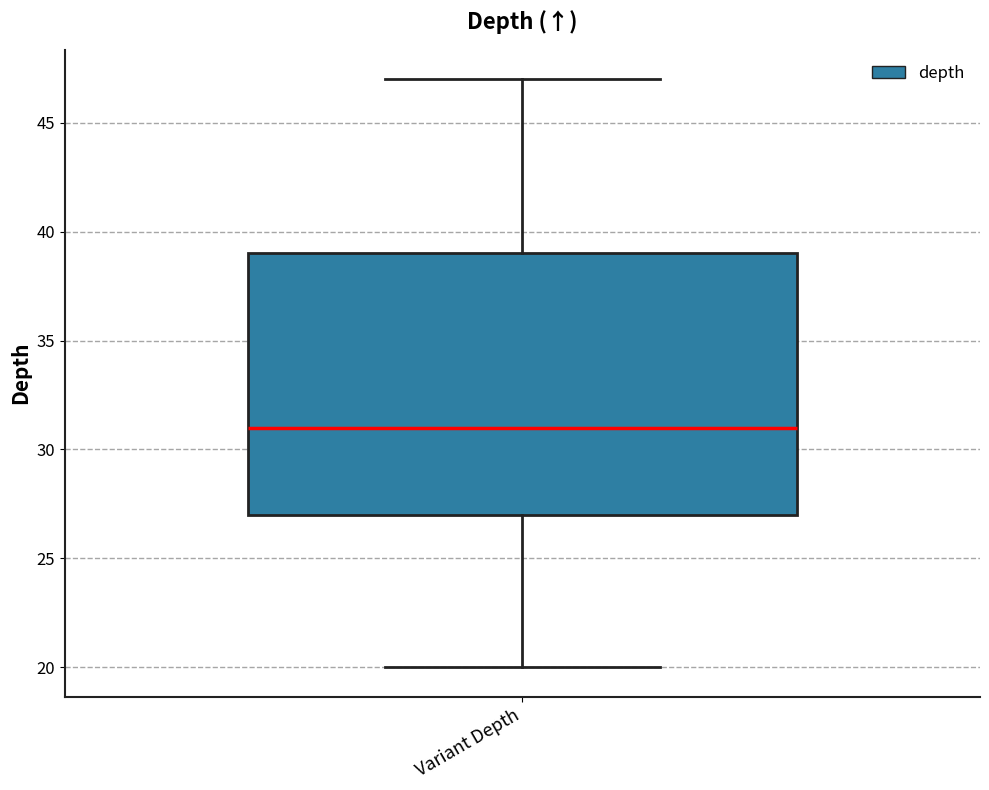

Where is the lower edge of the box for Variant Depth on the y-axis? The values are not printed on the chart, so give them approximately, as read against the axis.

27